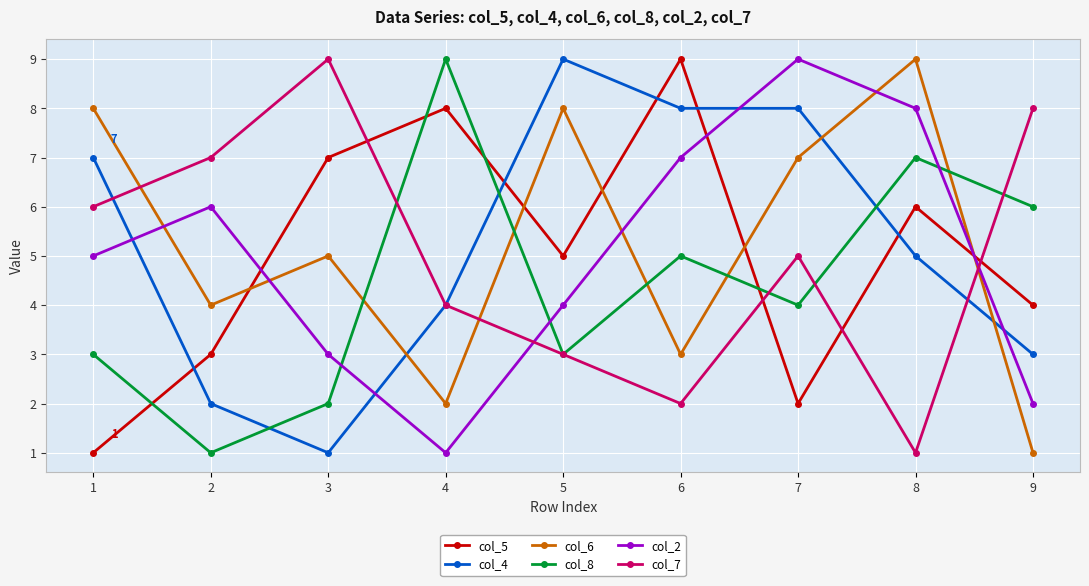

Is it true that col_2 equals 2 at 4?

False